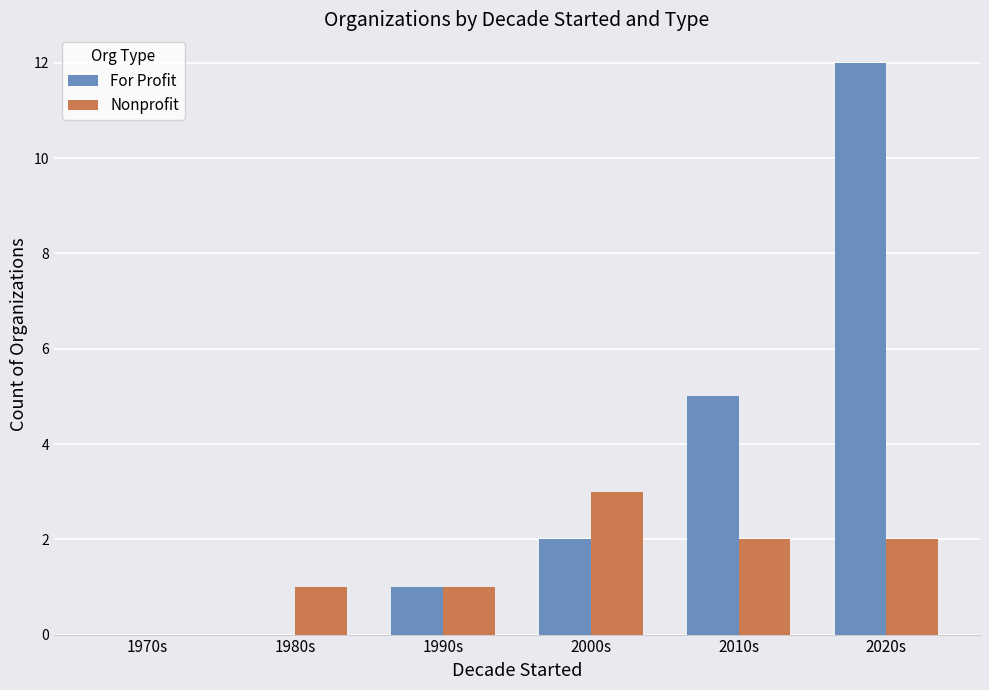

What is the difference between the Nonprofit values at 1990s and 2010s?

1